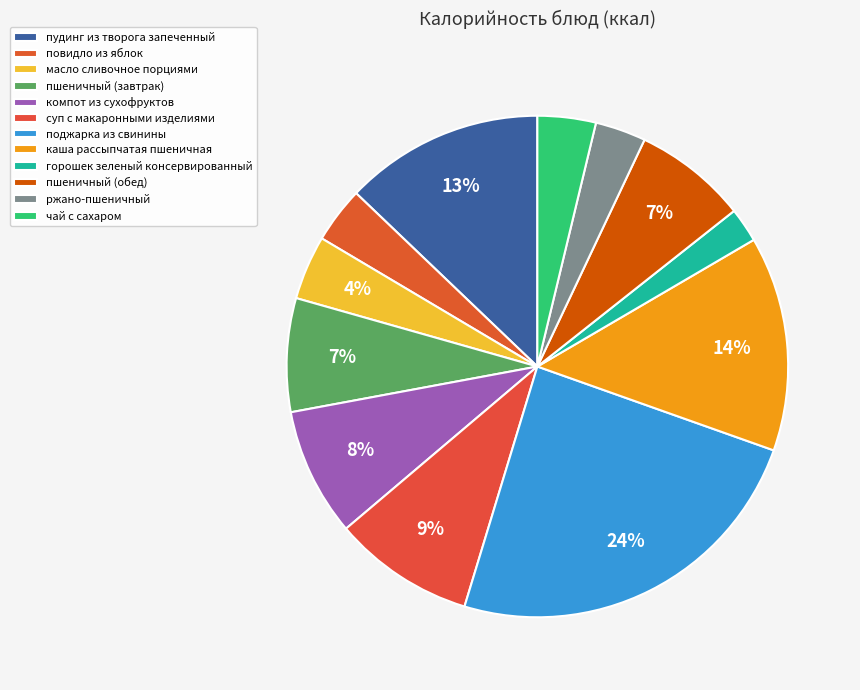

What is the smallest slice in the pie chart?

горошек зеленый консервированный